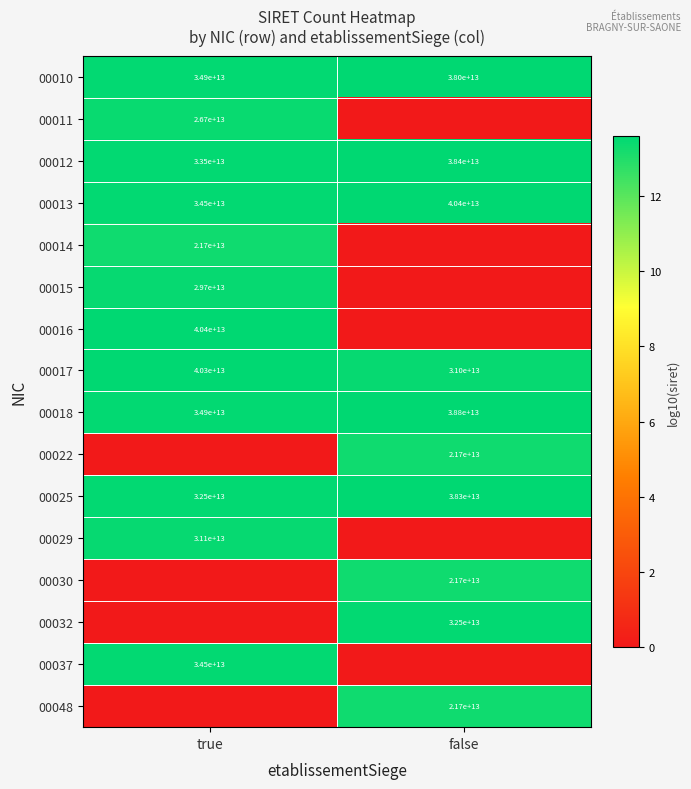

The value of 00013 at true is 34500000000000. True or false?

True